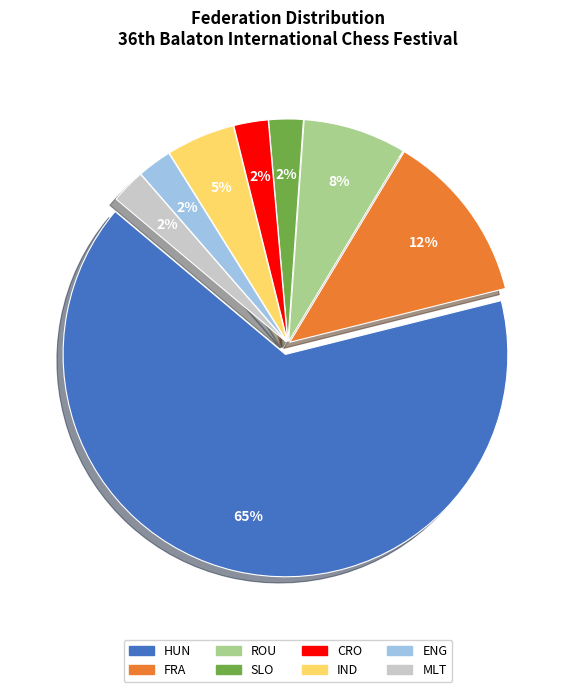

To the nearest percent, what is the combined percentage of SLO and ROU?

10%